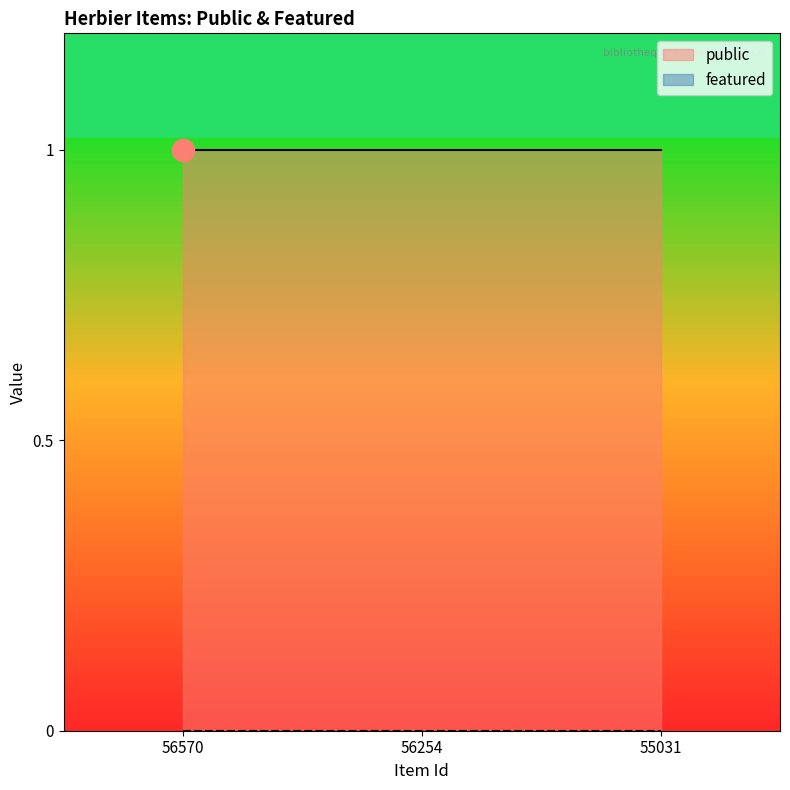

Which series changed the most between 56570 and 56254?

public